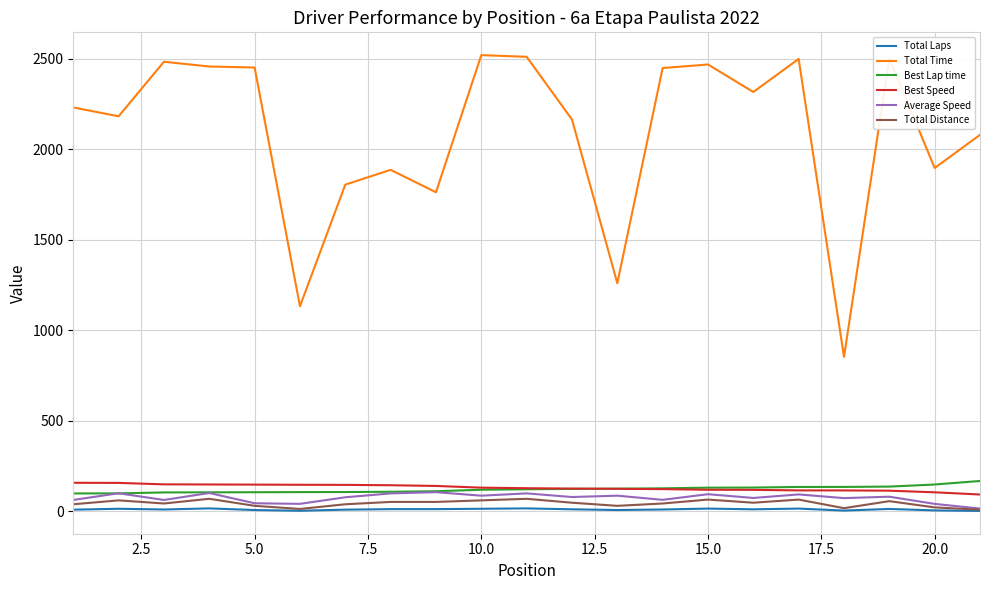

Which series has the largest total across all categories?

Total Time